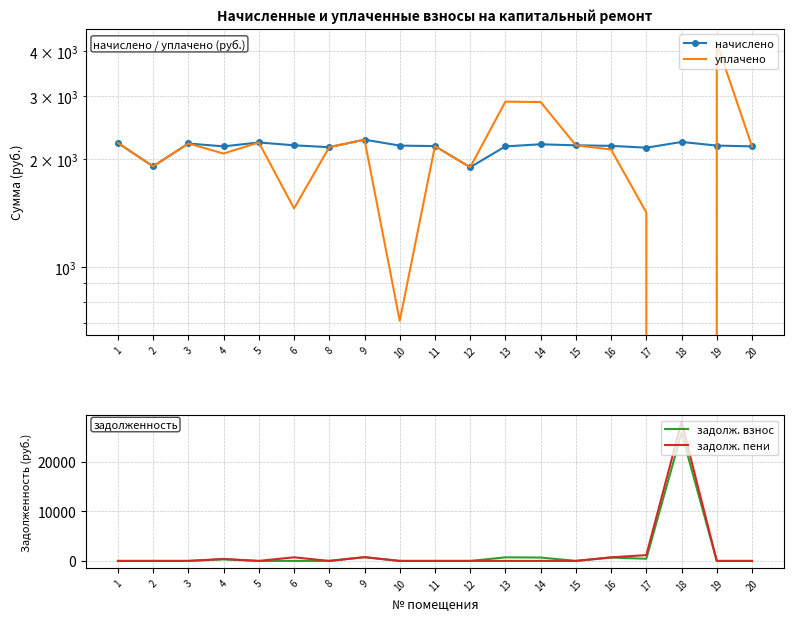

What is the total value across all series at 19?

6408.6